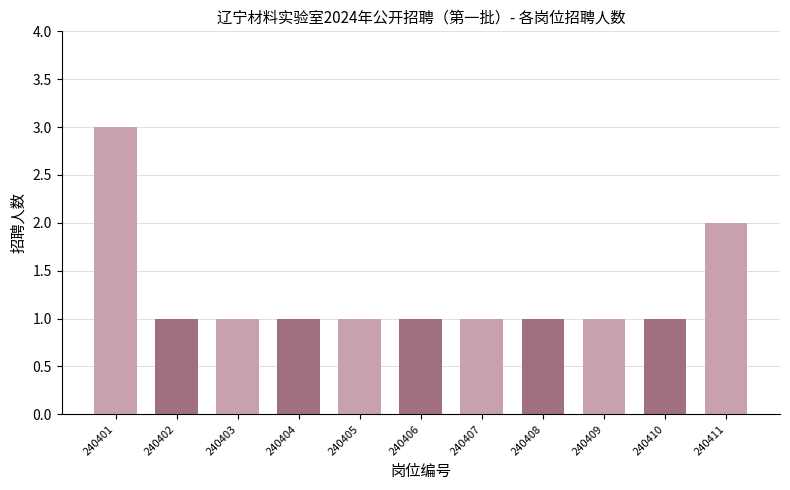

At which label is the value closest to 2?

240411